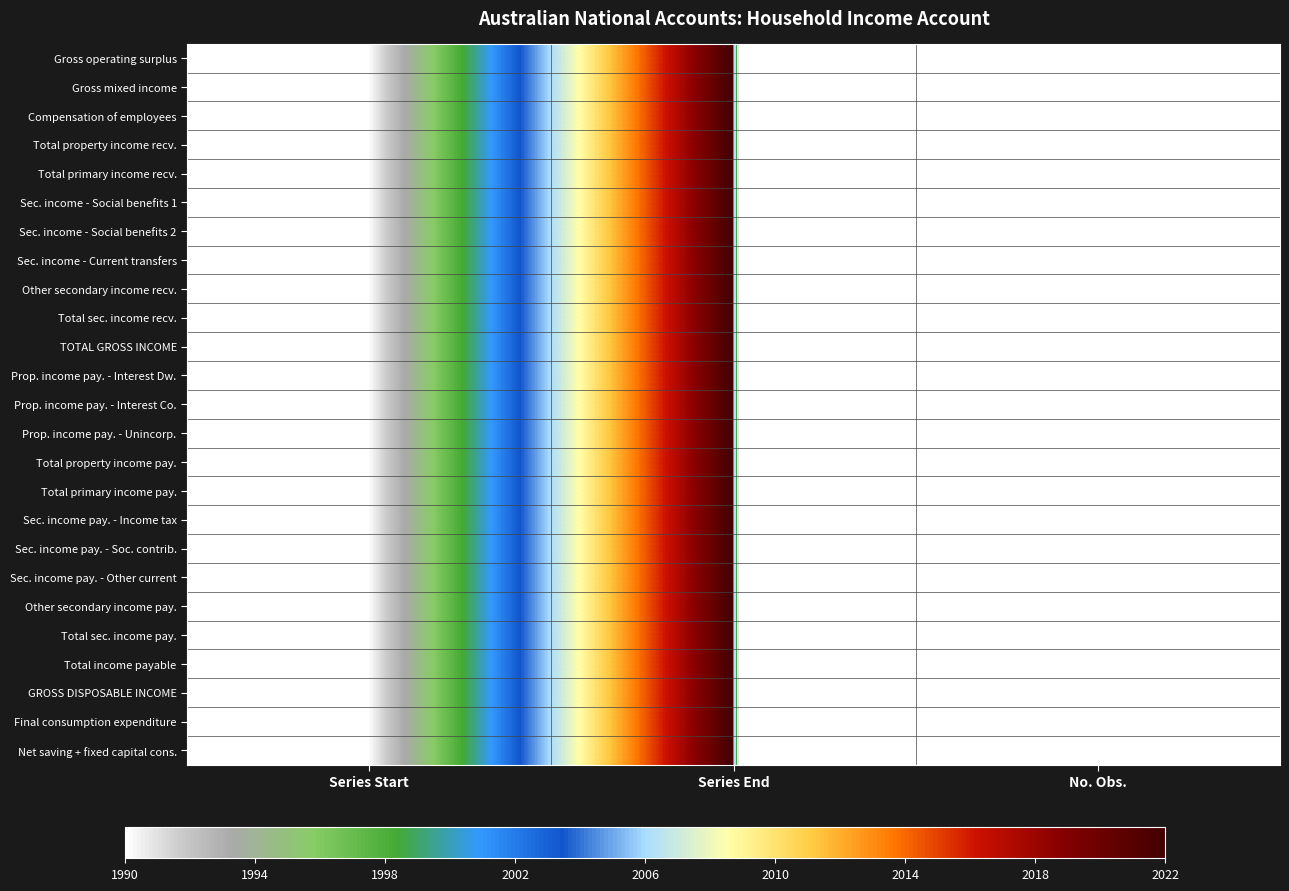

Rank the series at Series End from highest to lowest value.

Gross operating surplus, Gross mixed income, Compensation of employees, Total property income recv., Total primary income recv., Sec. income - Social benefits 1, Sec. income - Social benefits 2, Sec. income - Current transfers, Other secondary income recv., Total sec. income recv., TOTAL GROSS INCOME, Prop. income pay. - Interest Dw., Prop. income pay. - Interest Co., Prop. income pay. - Unincorp., Total property income pay., Total primary income pay., Sec. income pay. - Income tax, Sec. income pay. - Soc. contrib., Sec. income pay. - Other current, Other secondary income pay., Total sec. income pay., Total income payable, GROSS DISPOSABLE INCOME, Final consumption expenditure, Net saving + fixed capital cons.